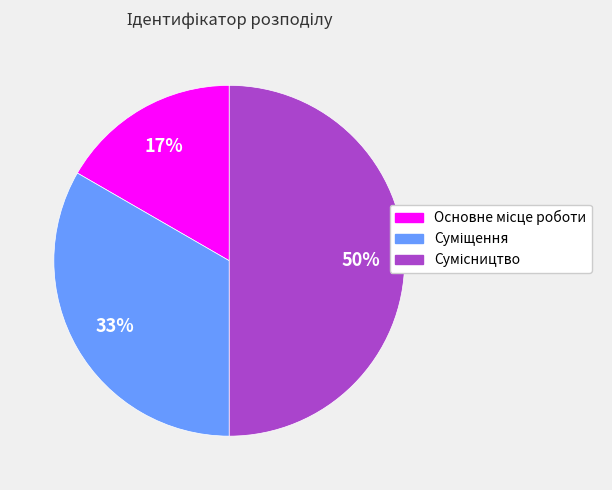

To the nearest percent, what is the difference between the largest and smallest slice percentages?

33%